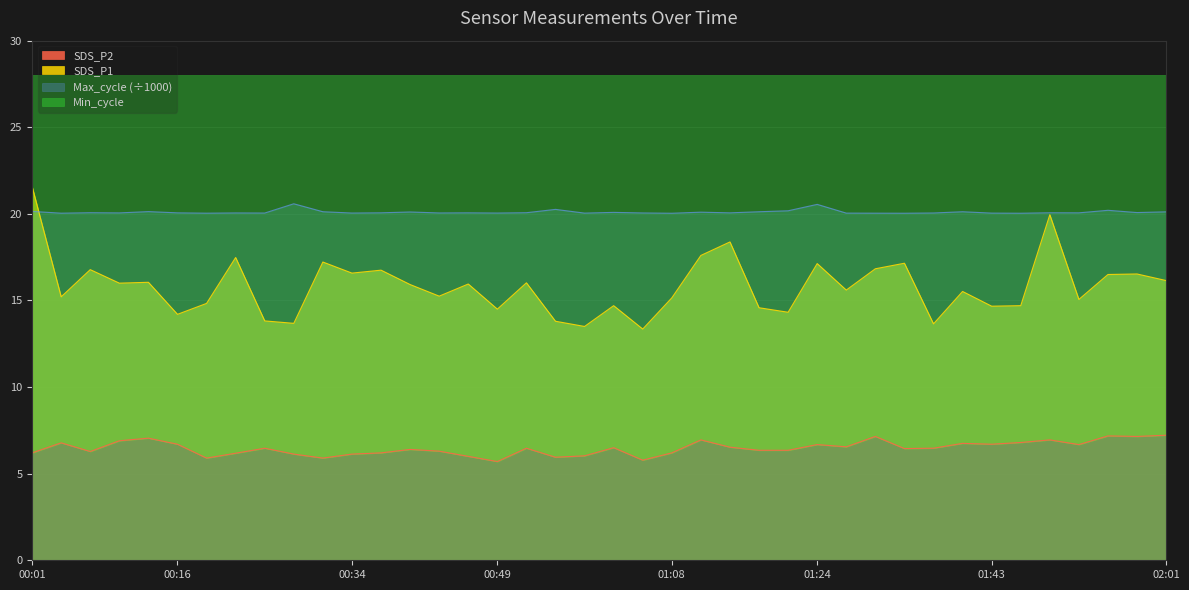

What is the average value of the Max_cycle series?

20.1